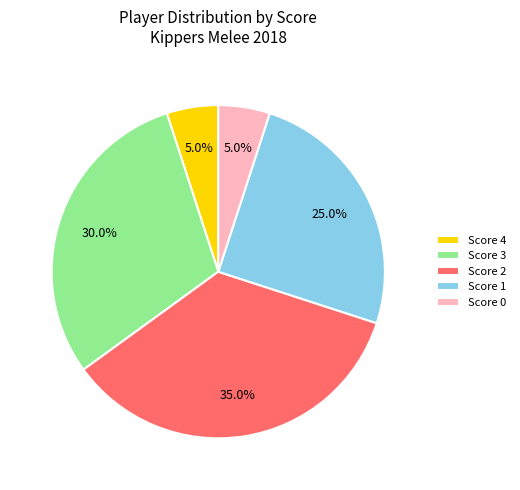

Is there a majority slice in this chart?

No